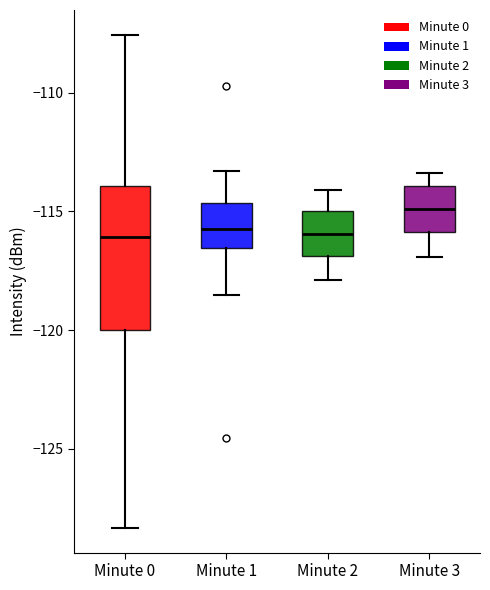

Where does the upper whisker of the box for Minute 0 end on the y-axis? The values are not printed on the chart, so give them approximately, as read against the axis.

-107.5